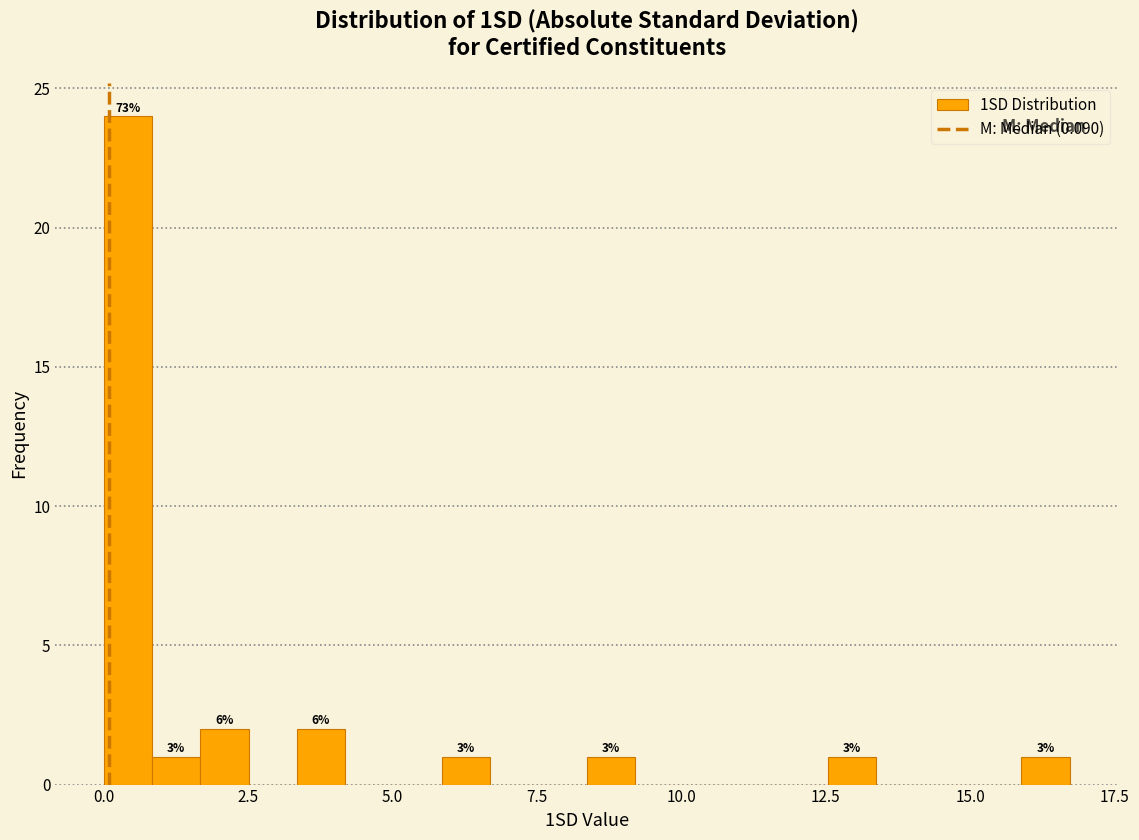

Around what value on the x-axis is the tallest bar? Give the approximate position of its centre, as read against the axis.

0.5